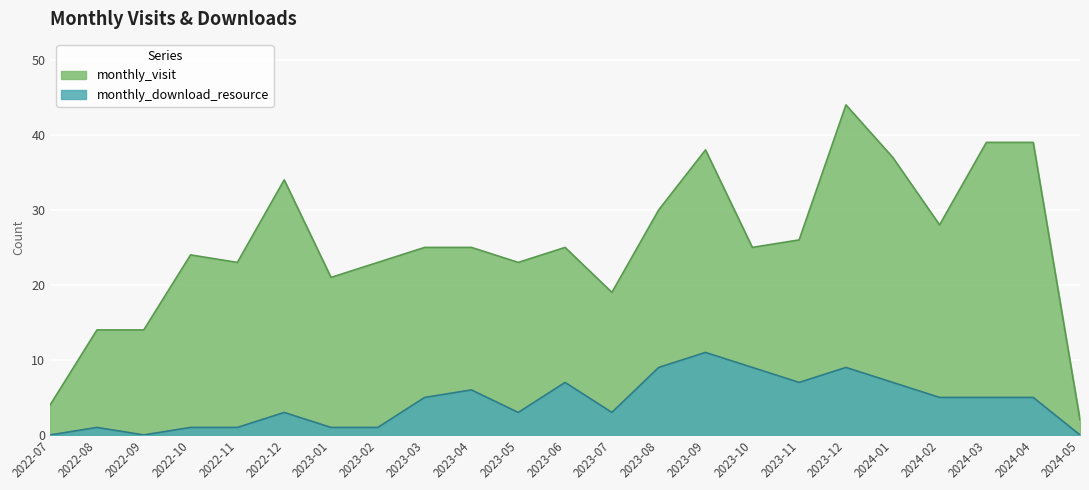

What is the highest value of the monthly_download_resource series?

11